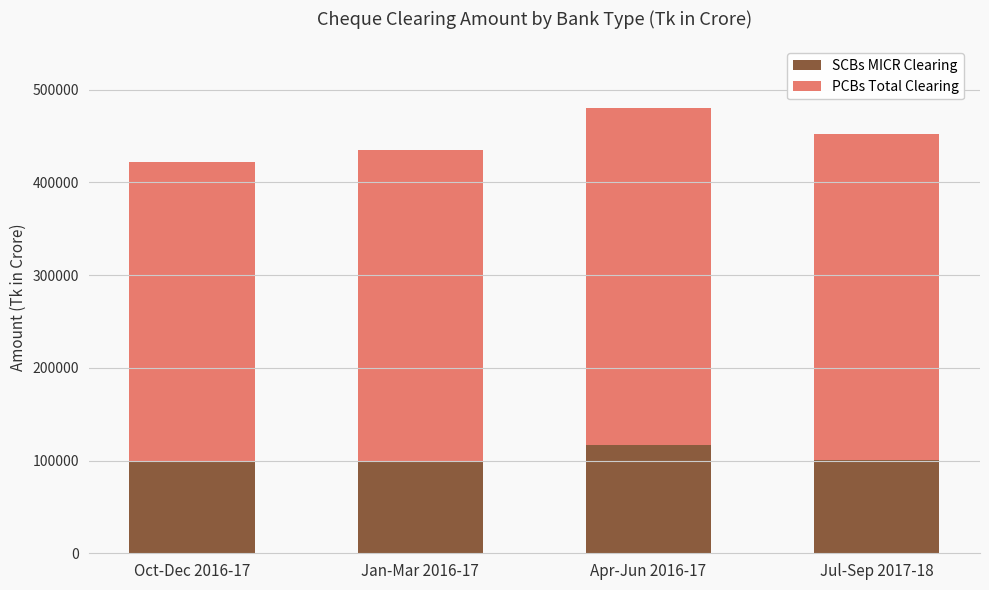

What value does the SCBs MICR Clearing series have at Apr-Jun 2016-17?

116866.3